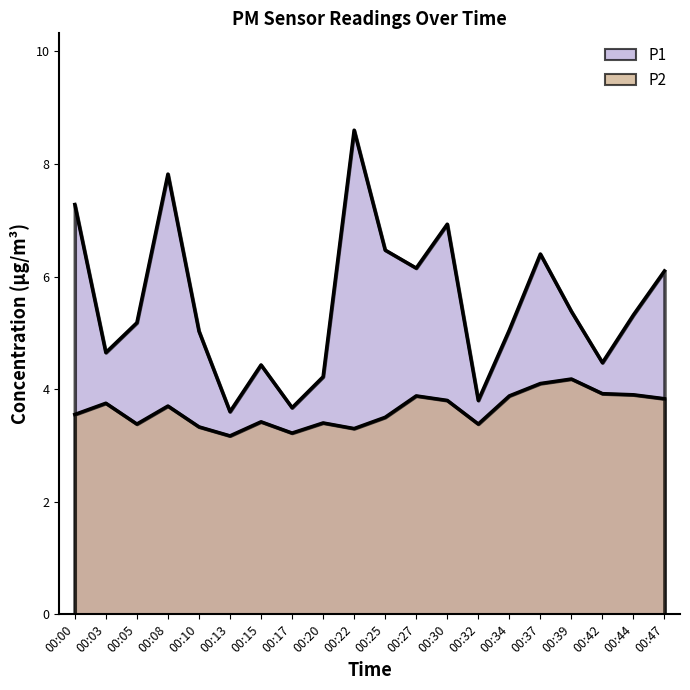

True or false: P1 has more than 1 points higher than both neighbors.

True